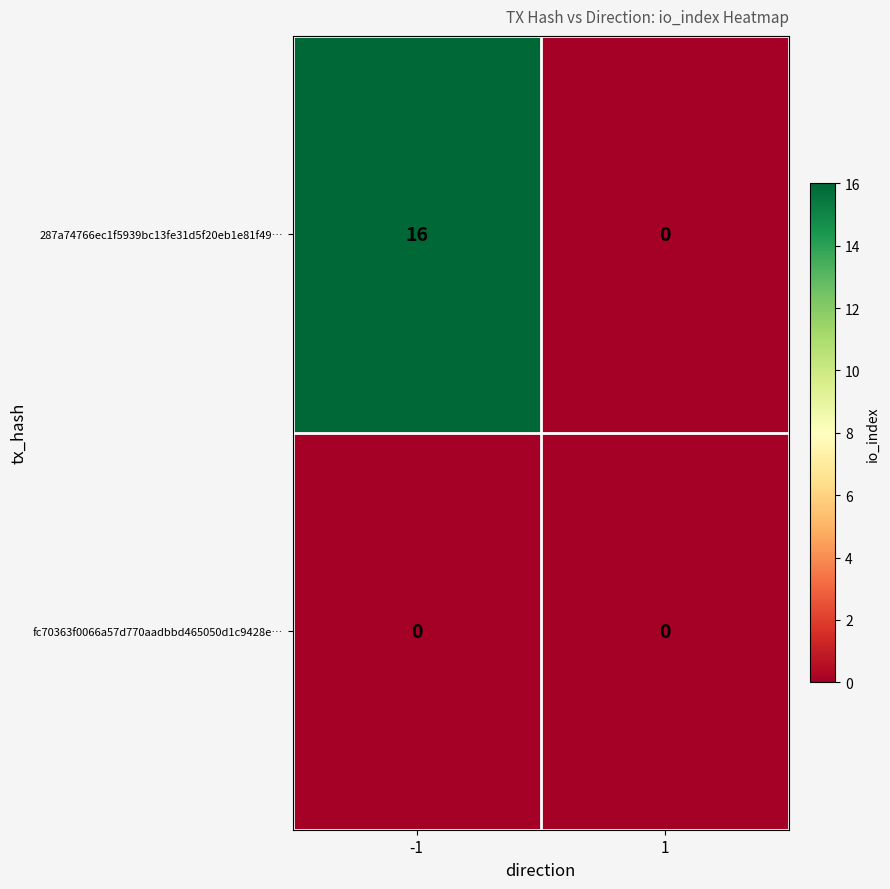

List the series in order of their peak value, lowest first.

fc70363f0066a57d770aadbbd465050d1c9428e…, 287a74766ec1f5939bc13fe31d5f20eb1e81f49…